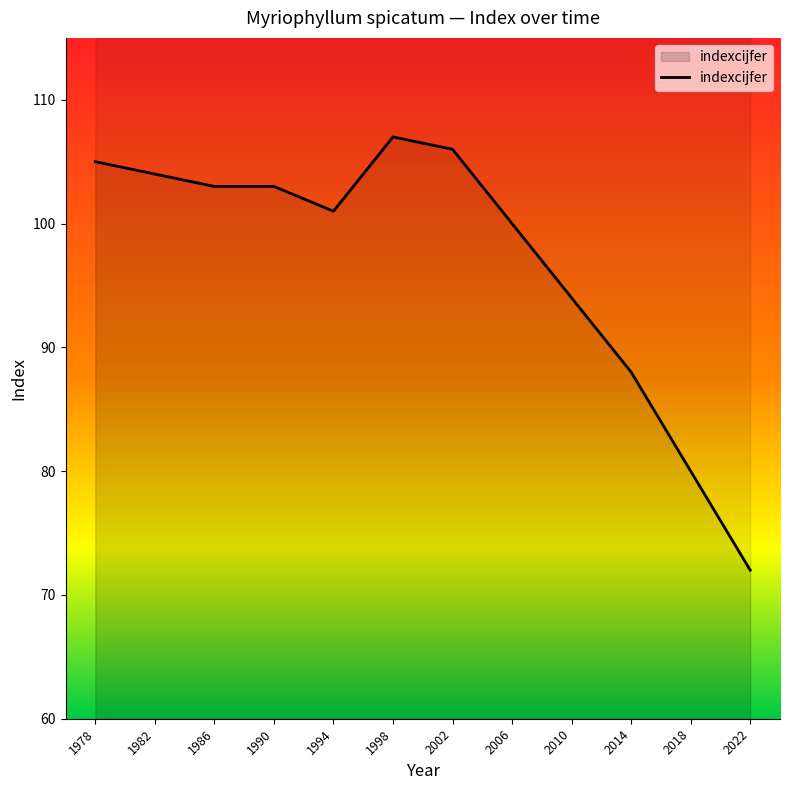

Does the chart have visible grid lines?

No